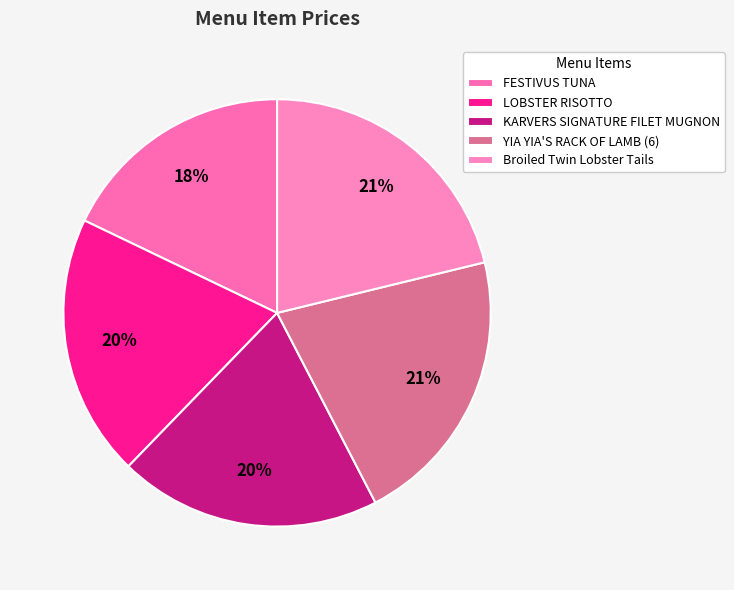

Is YIA YIA'S RACK OF LAMB (6) the majority of the pie?

No